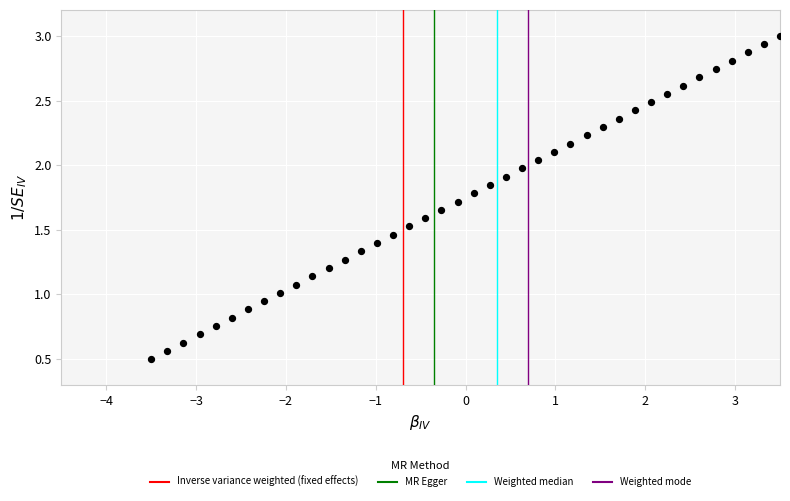

What is the range of X values (max minus min)?

7.0